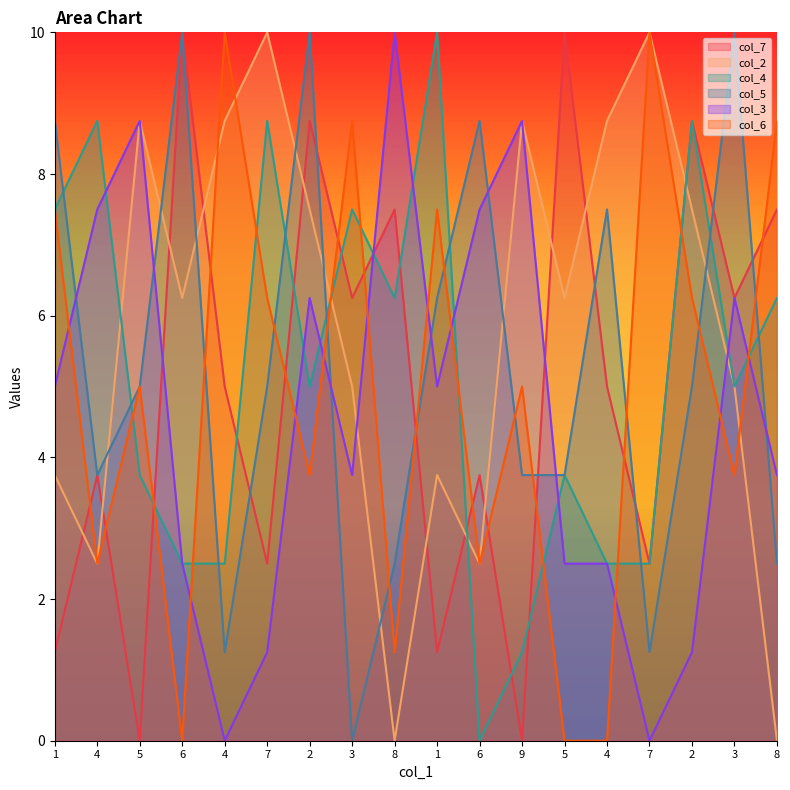

How many series are shown in this chart?

6